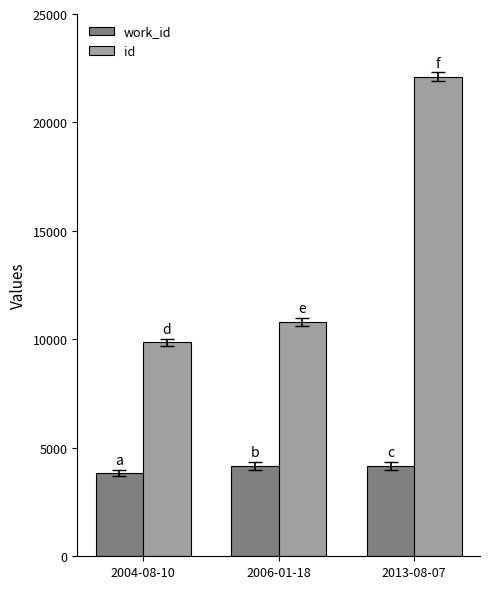

List the series in order of their overall mean, lowest first.

work_id, id